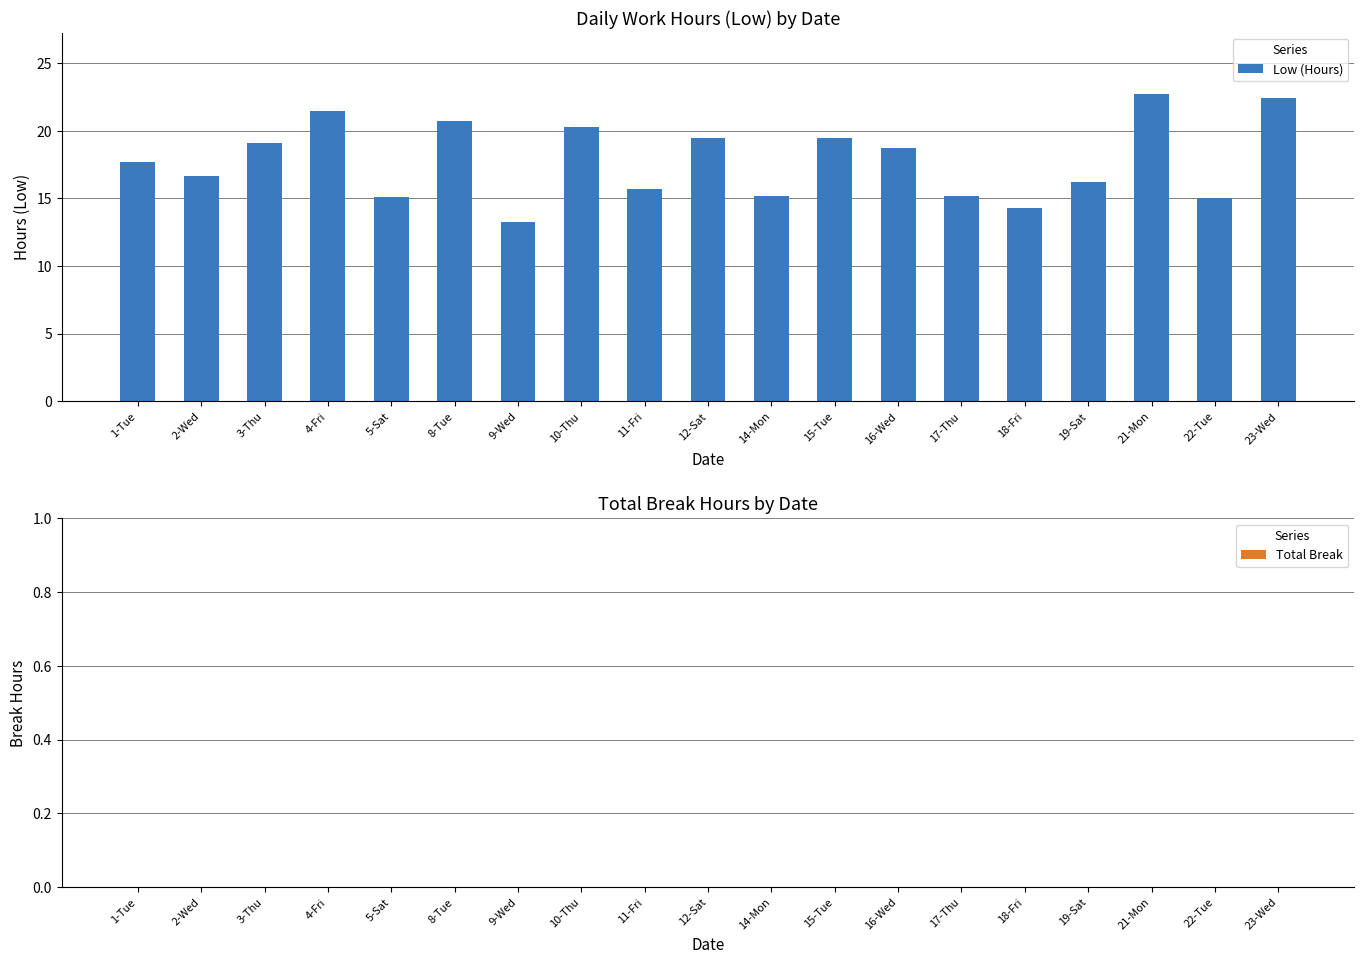

How many distinct data groups are displayed?

1